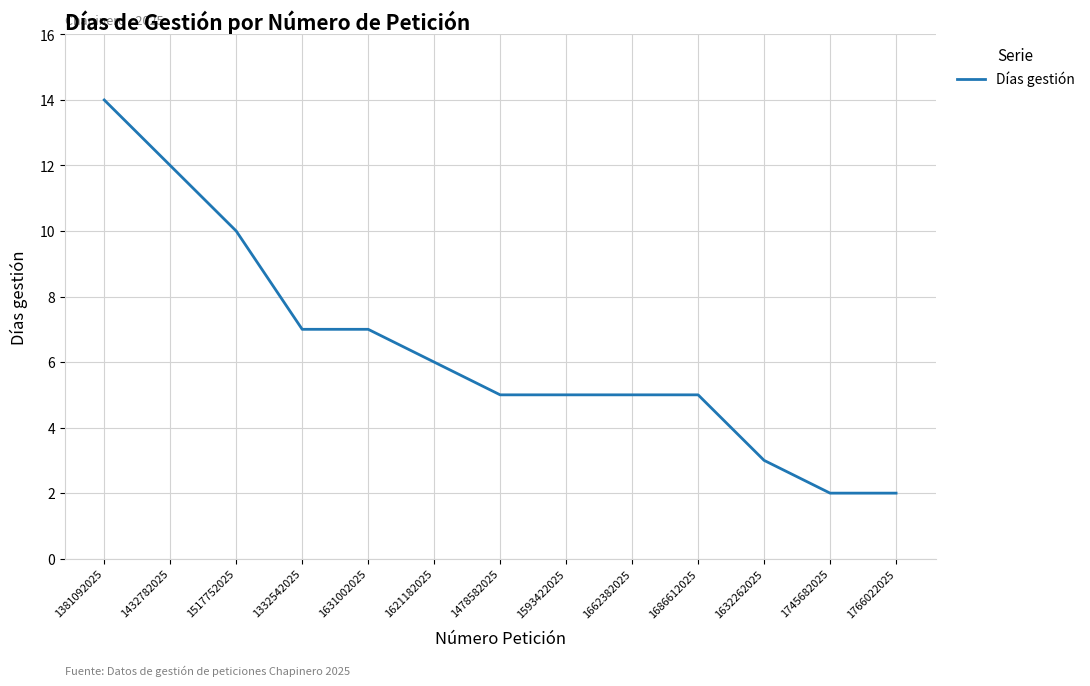

What is the change in value from 1381092025 to 1766022025?

-12